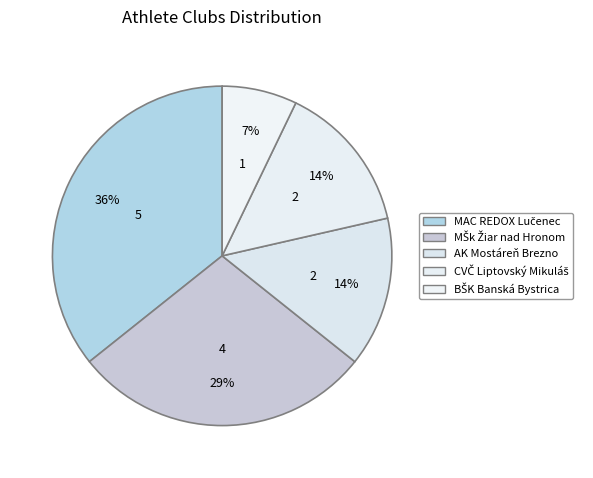

How many segments does this pie chart have?

5